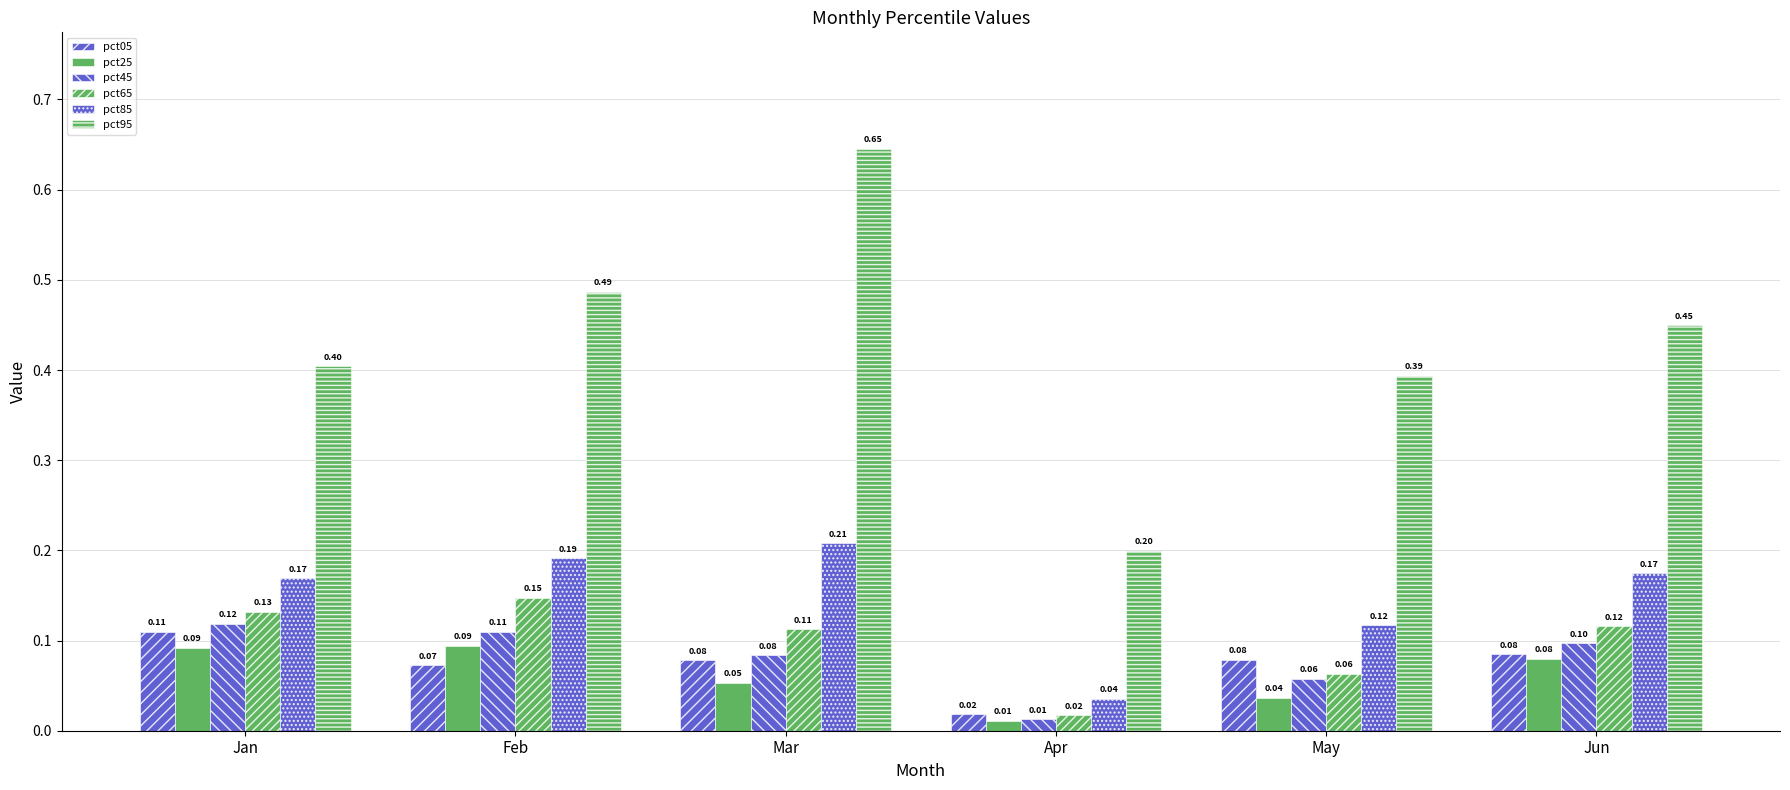

Rank the categories by pct95 value from highest to lowest.

Mar, Feb, Jun, Jan, May, Apr